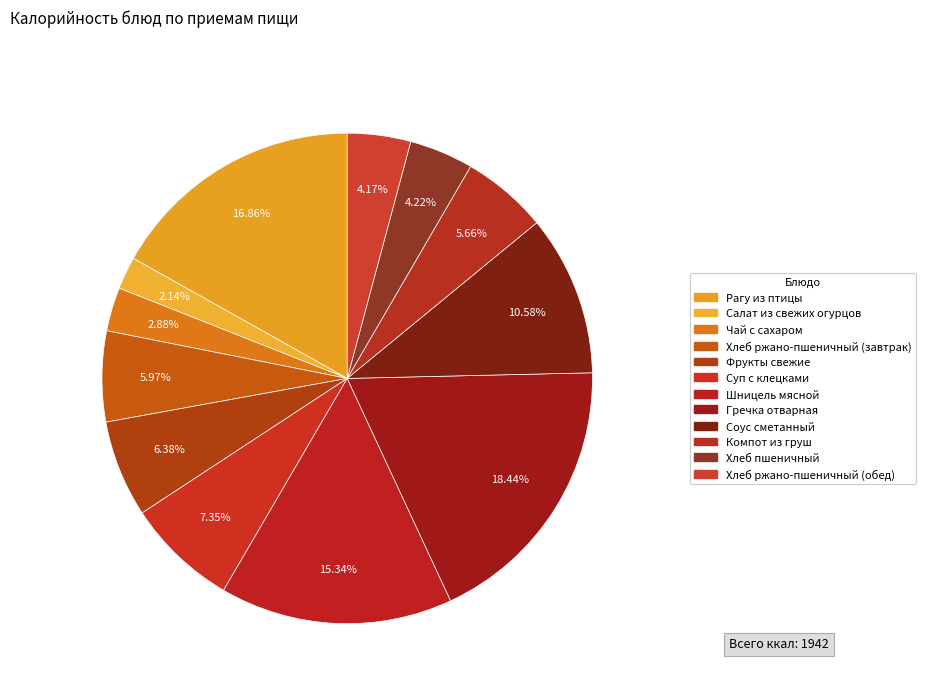

Count the number of slices in the pie.

12